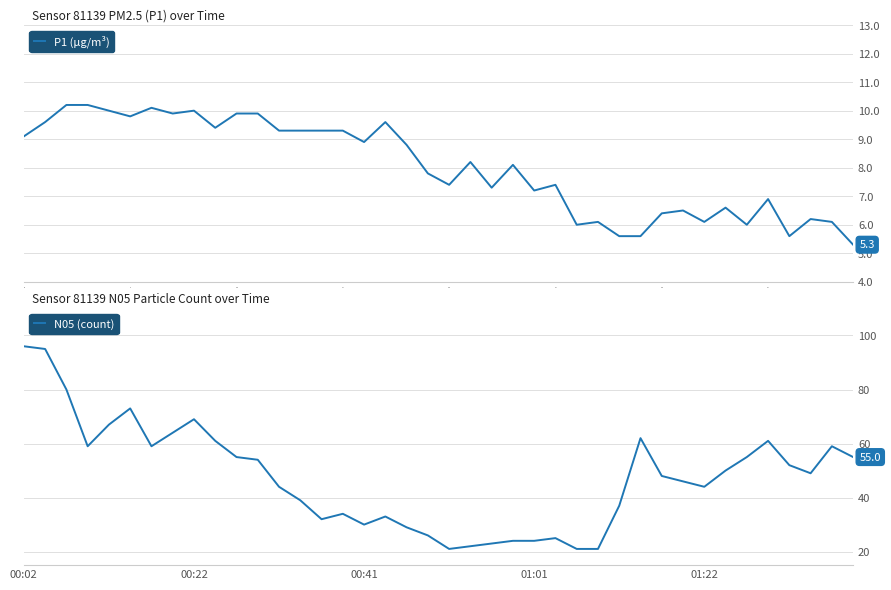

The value of N05 (count) at 36 is 52.0. True or false?

True